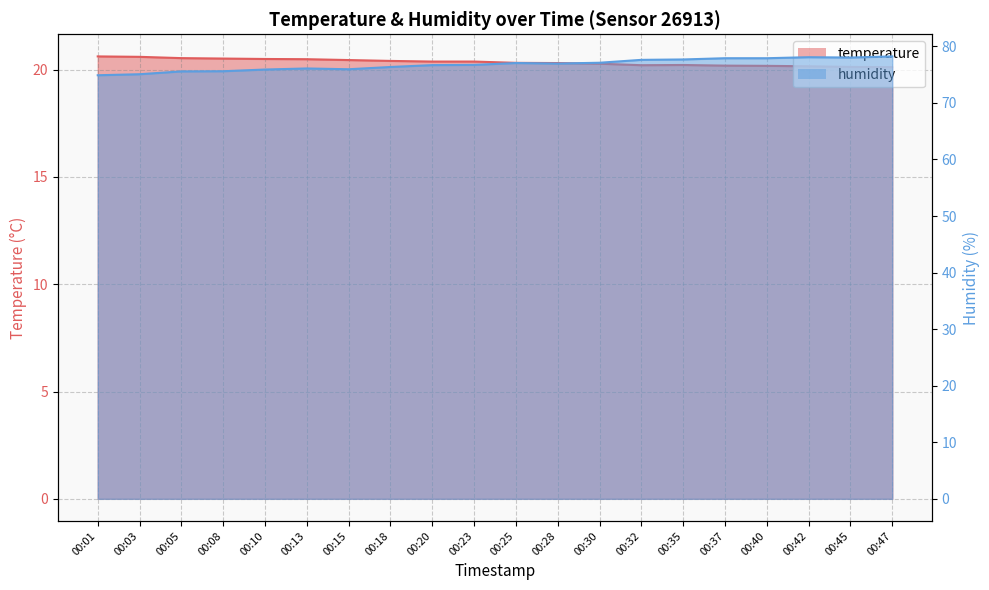

Count the number of categories in the chart.

20